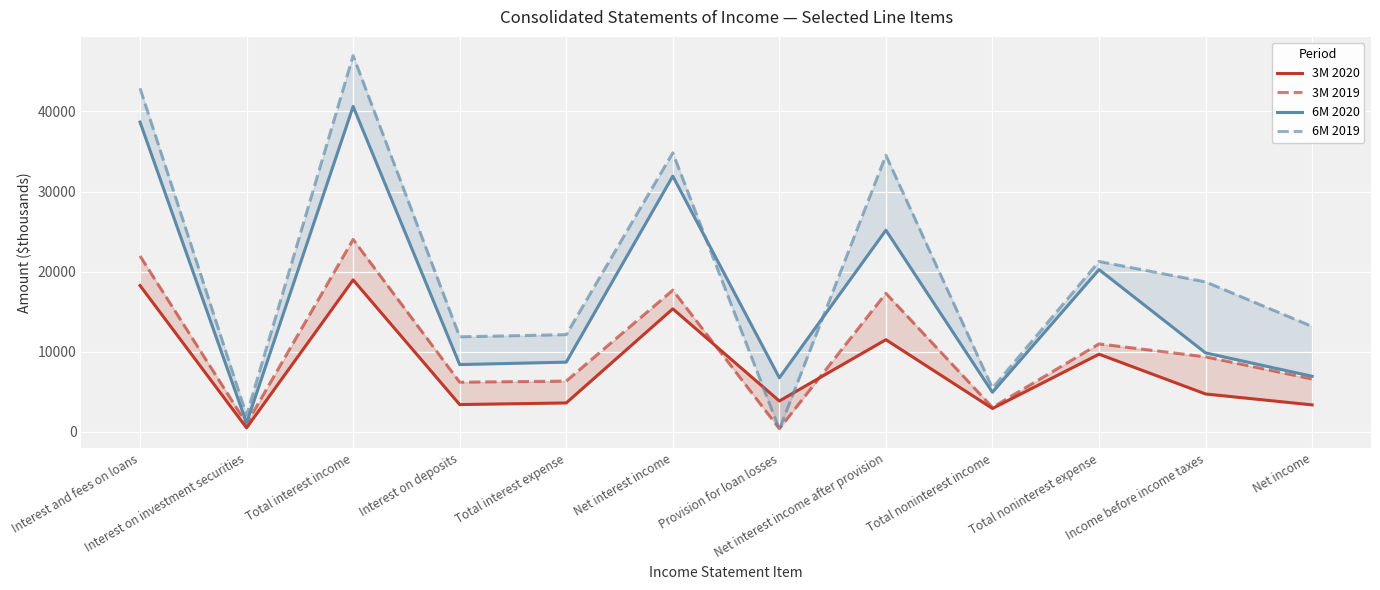

How many data points in 6M 2020 are above 9859?

5